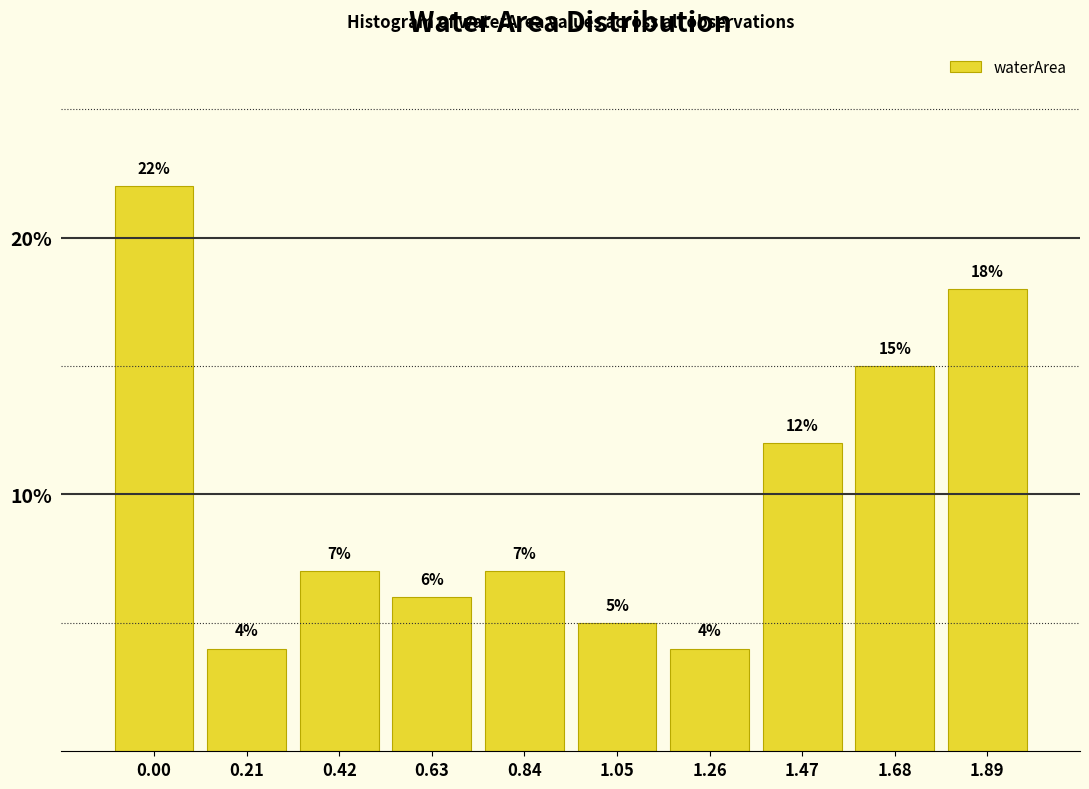

Reading left to right, transcribe all the data shown in this chart.

22.0	4.0	7.0	6.0	7.0	5.0	4.0	12.0	15.0	18.0